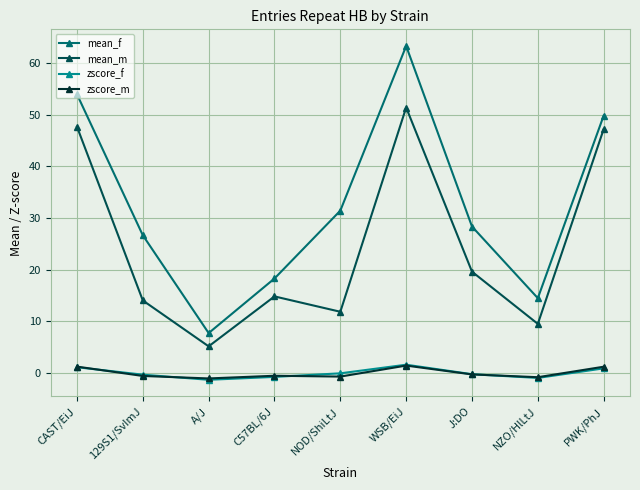

What is the greatest value displayed?

63.3